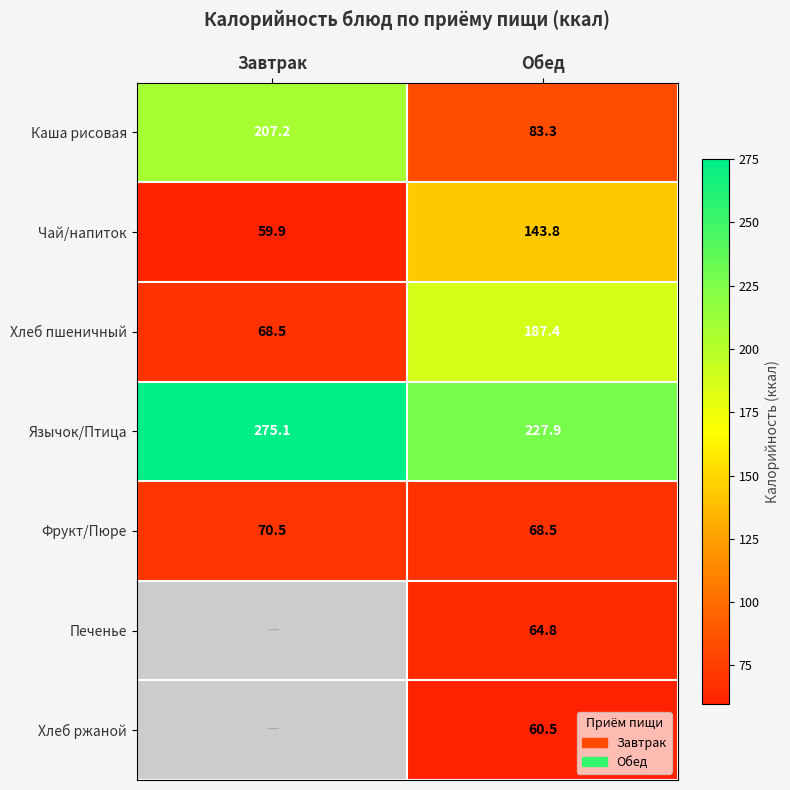

What is the highest value of the Язычок/Птица series?

275.1